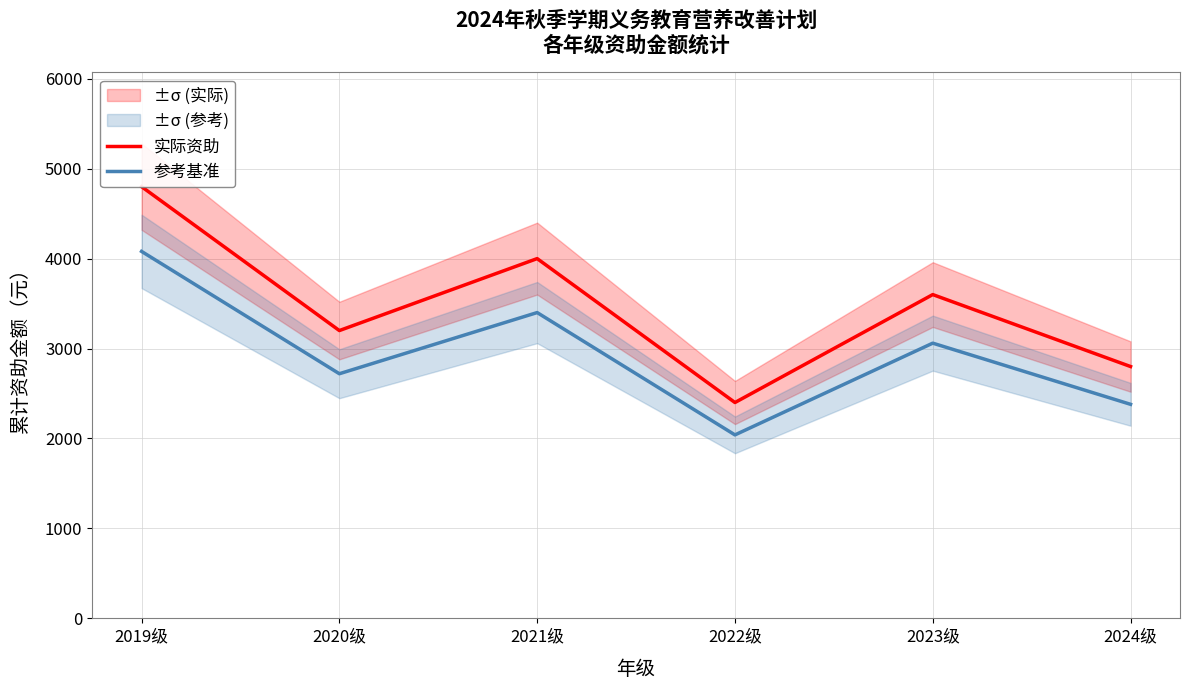

Reading left to right, extract all data points from this chart.

实际资助: 4800	3200	4000	2400	3600	2800
参考基准: 4080	2720	3400	2040	3060	2380